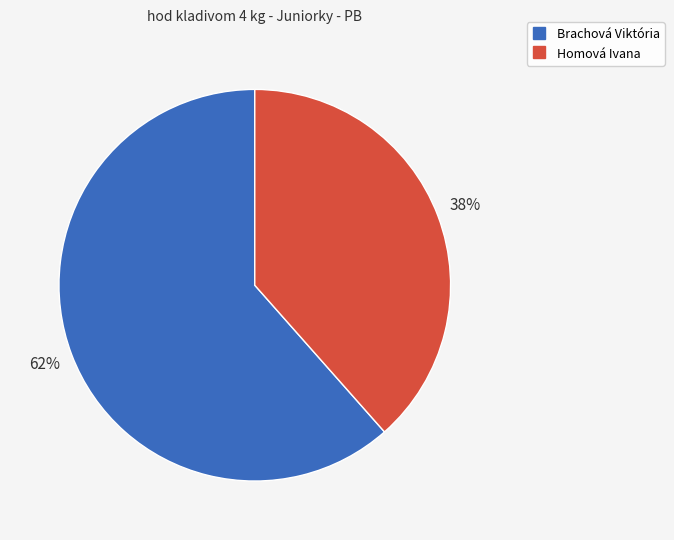

To the nearest percent, what is the average slice percentage?

50%